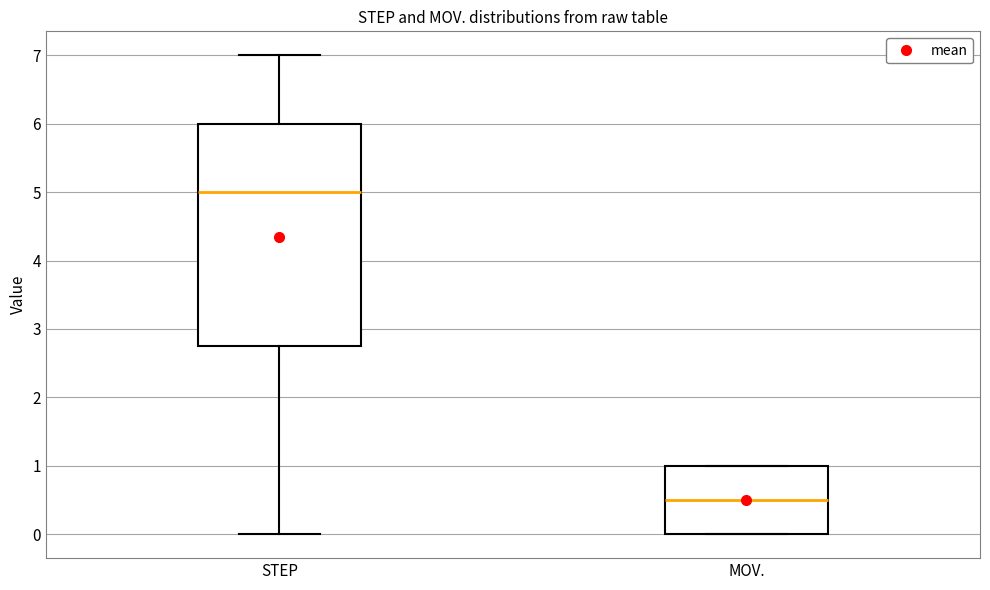

Which box's median line is the highest?

STEP